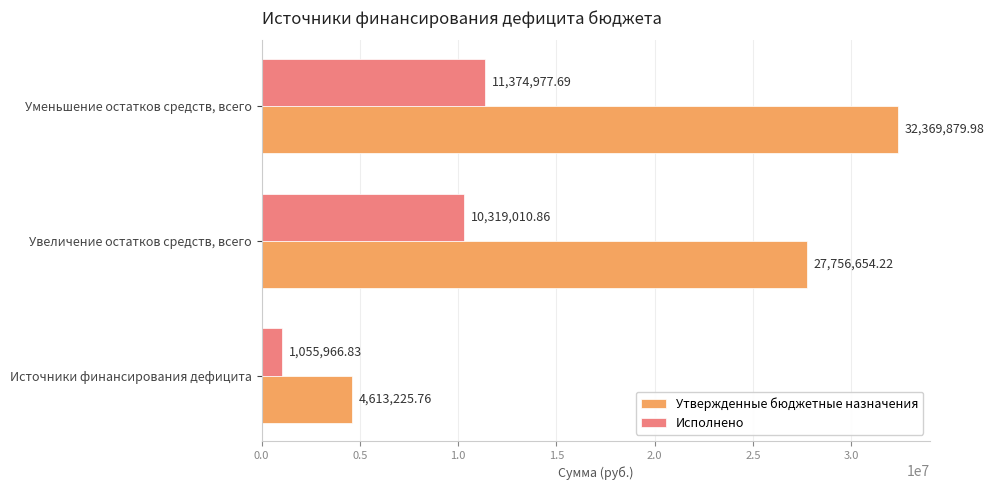

Which series has the largest range (max minus min)?

Утвержденные бюджетные назначения